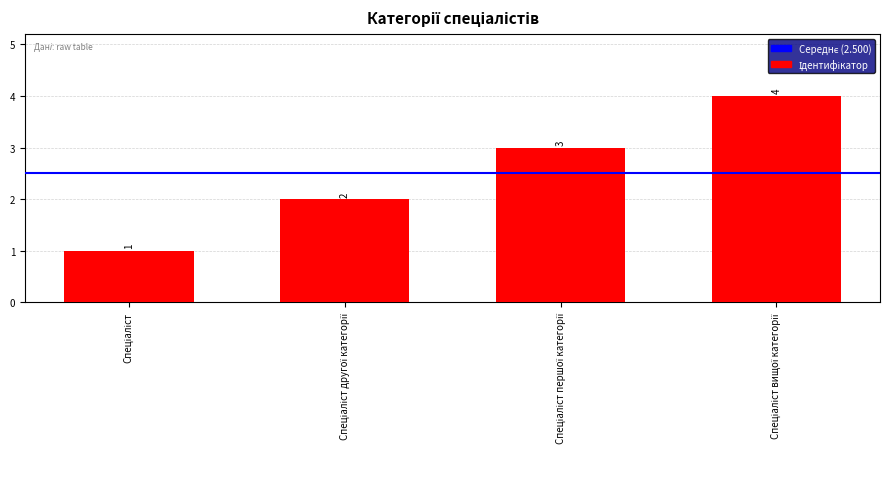

Count the values in the range 2 to 4.

3